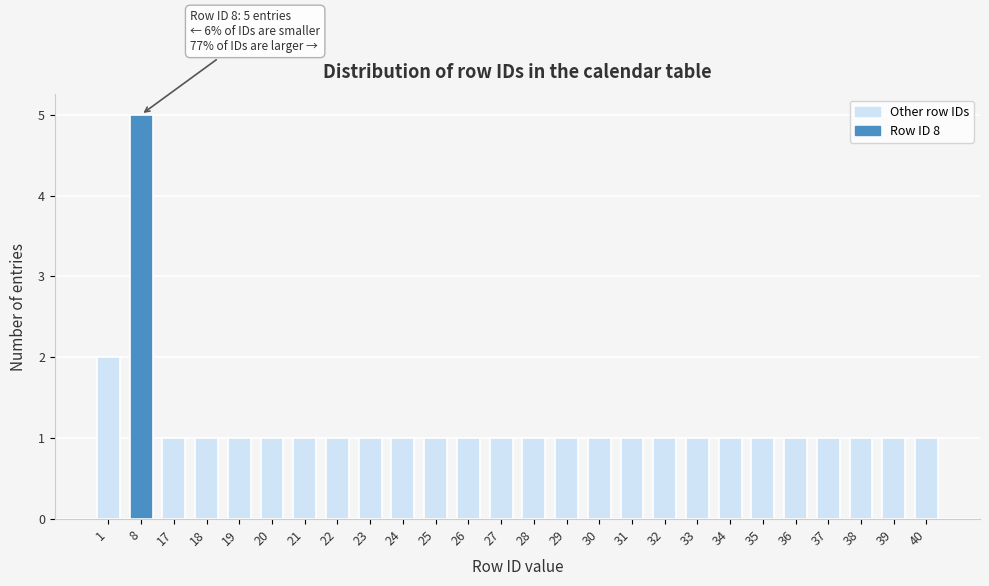

Reading right to left, transcribe all the data shown in this chart.

40=1	39=1	38=1	37=1	36=1	35=1	34=1	33=1	32=1	31=1	30=1	29=1	28=1	27=1	26=1	25=1	24=1	23=1	22=1	21=1	20=1	19=1	18=1	17=1	8=5	1=2